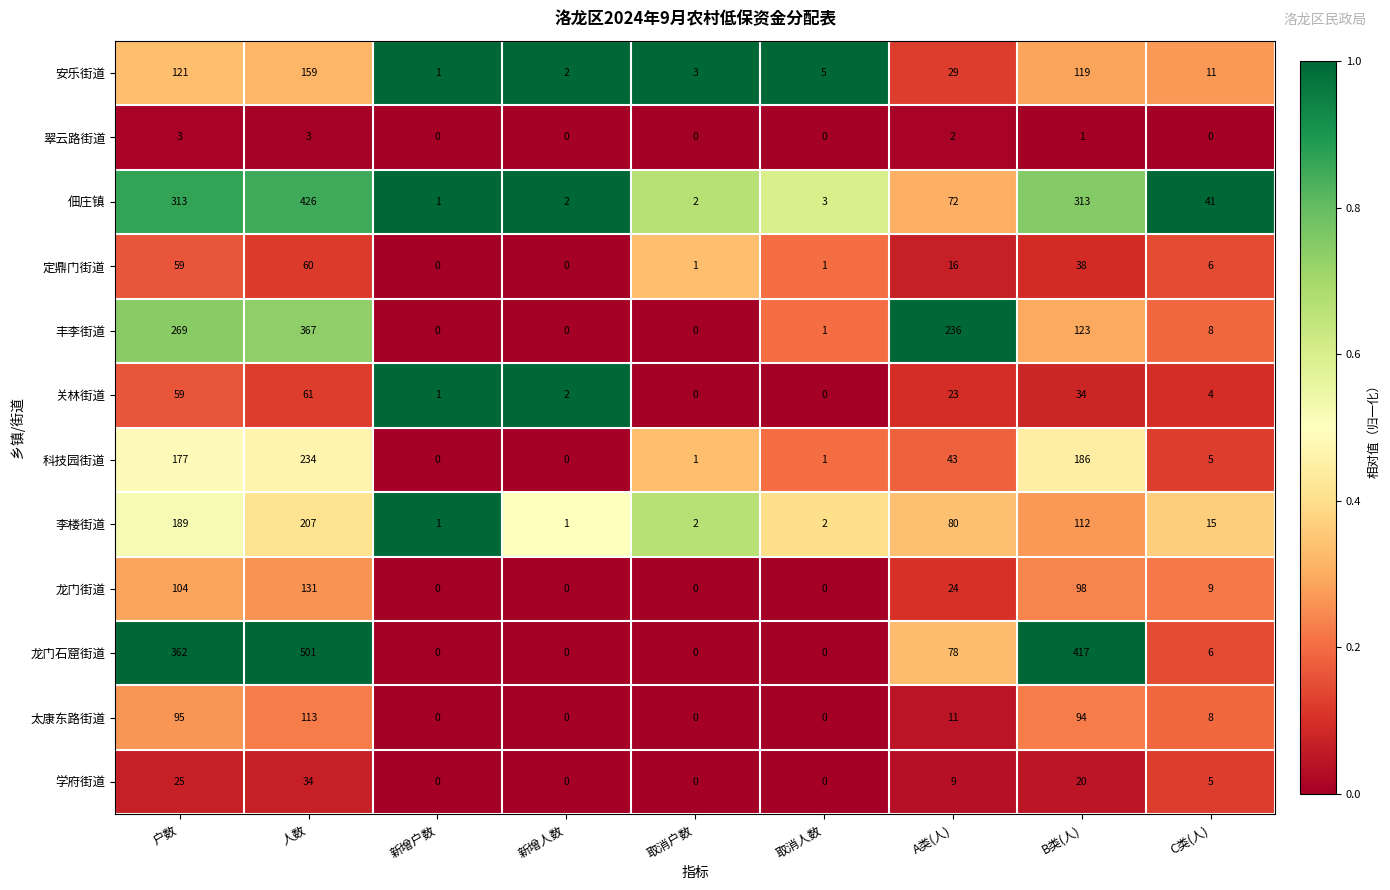

Rank the series at B类(人) from lowest to highest value.

翠云路街道, 学府街道, 关林街道, 定鼎门街道, 太康东路街道, 龙门街道, 李楼街道, 安乐街道, 丰李街道, 科技园街道, 佃庄镇, 龙门石窟街道